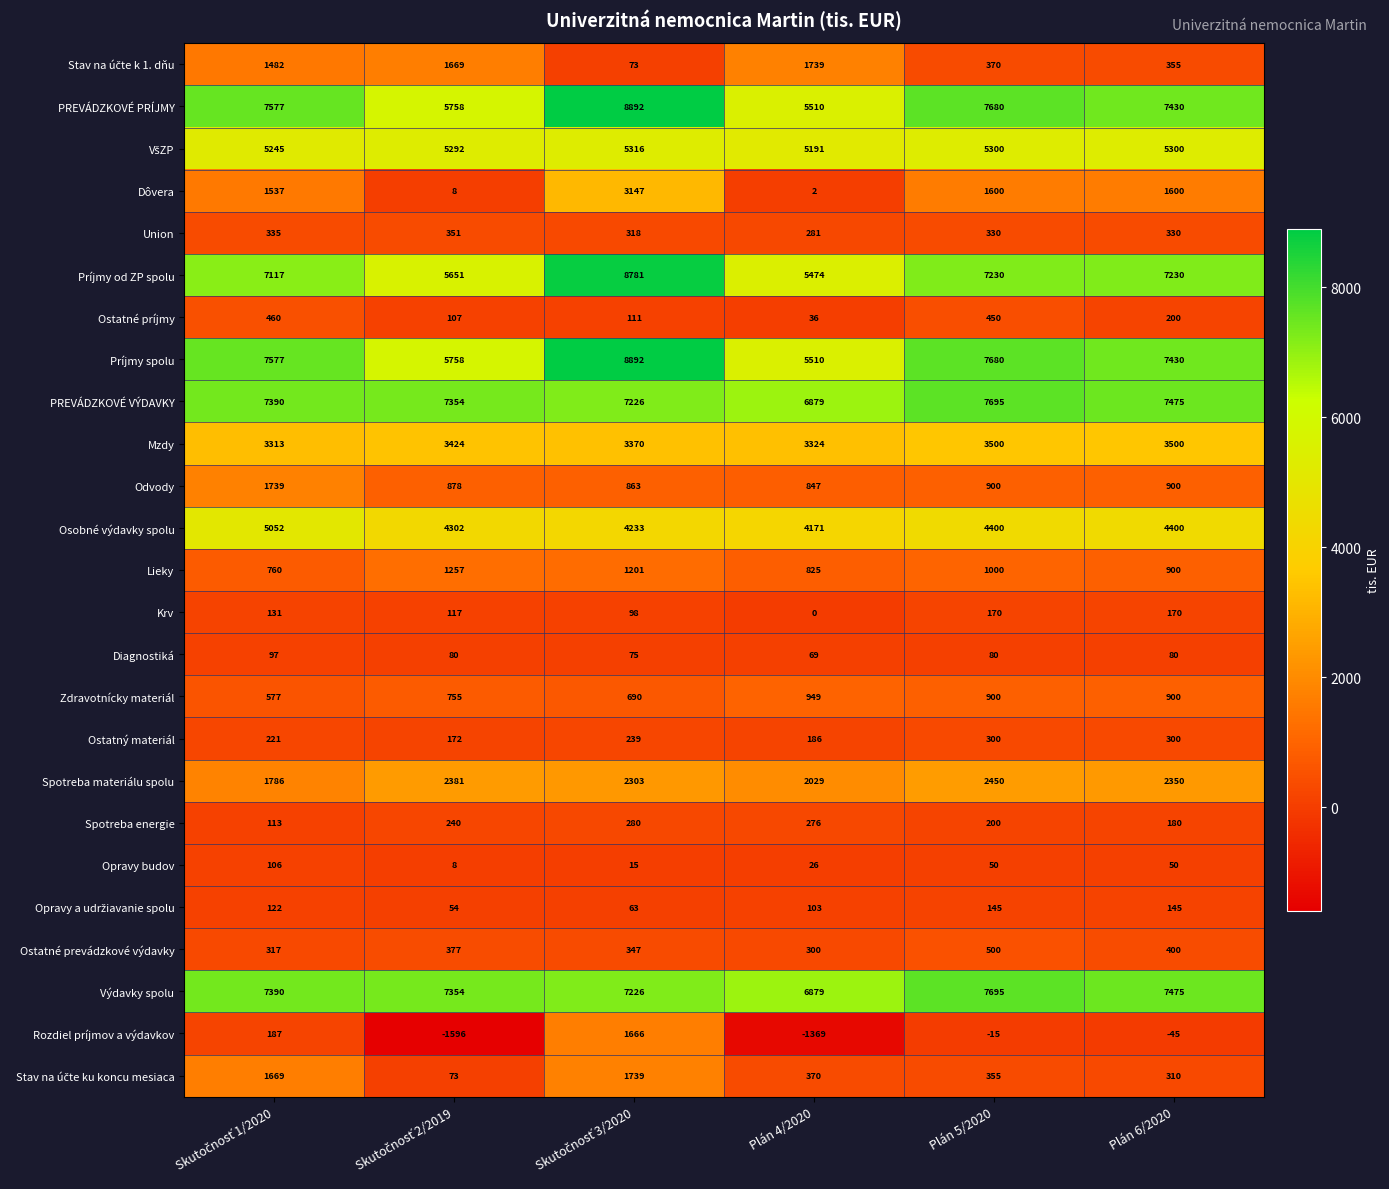

At which label does Výdavky spolu reach its minimum?

Plán 4/2020